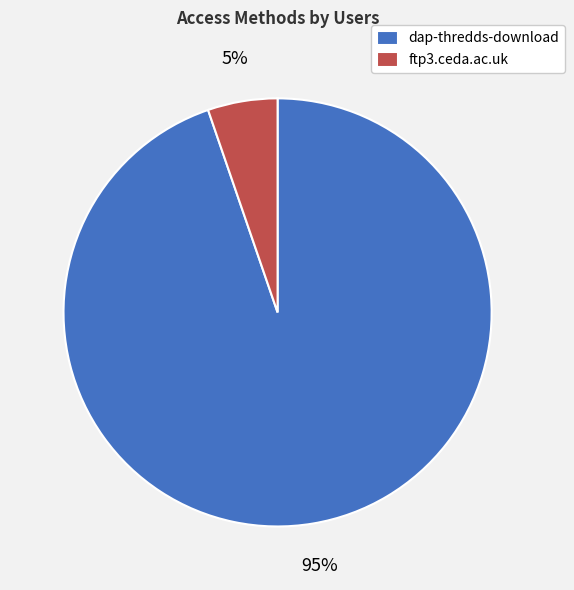

To the nearest percent, what portion does dap-thredds-download represent?

95%